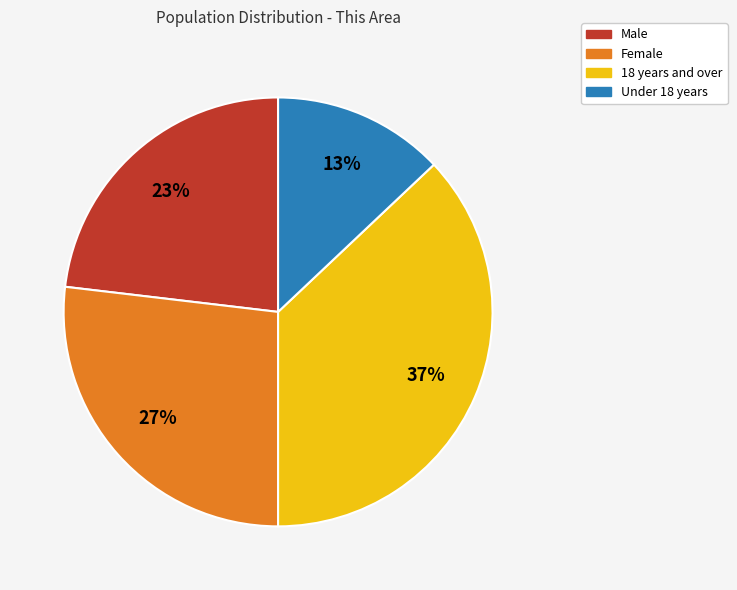

To the nearest percent, what is the combined percentage of Female and Male?

50%